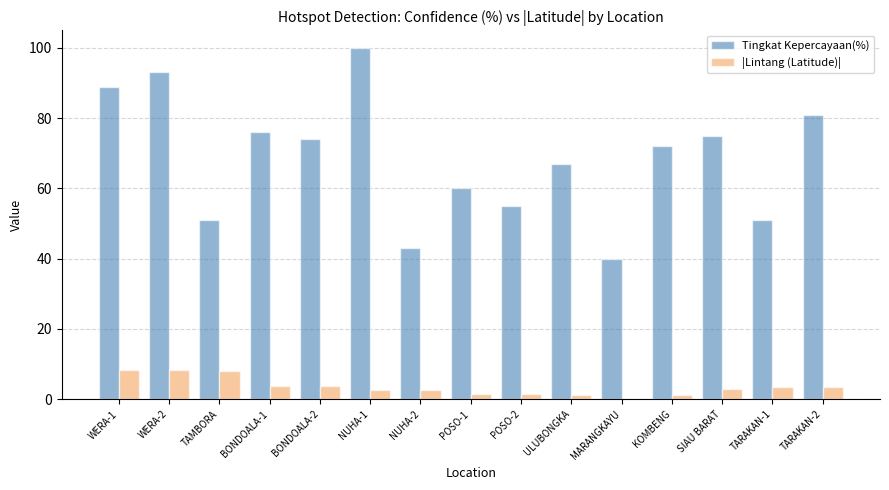

What are all the series names shown in the legend?

Tingkat Kepercayaan(%), |Lintang (Latitude)|